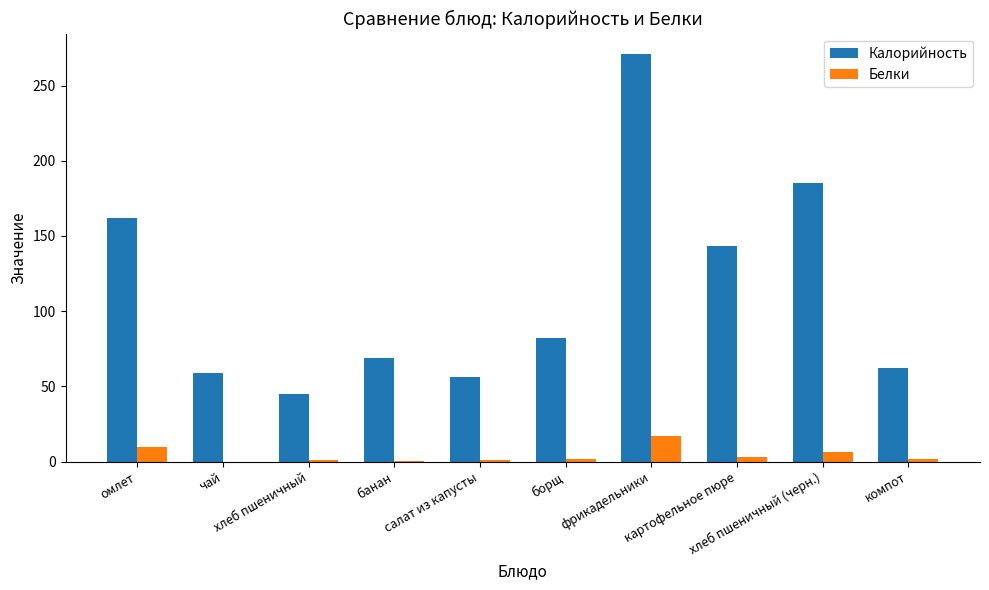

Does the chart contain stacked bars?

No